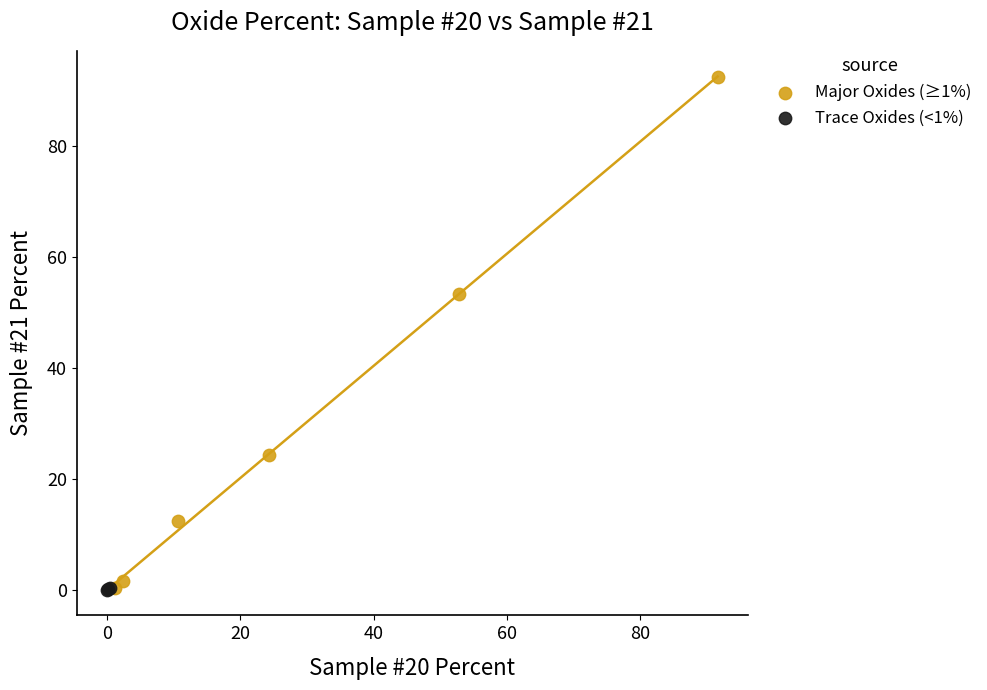

What are all the series names shown in the legend?

Major Oxides (≥1%), Trace Oxides (<1%)